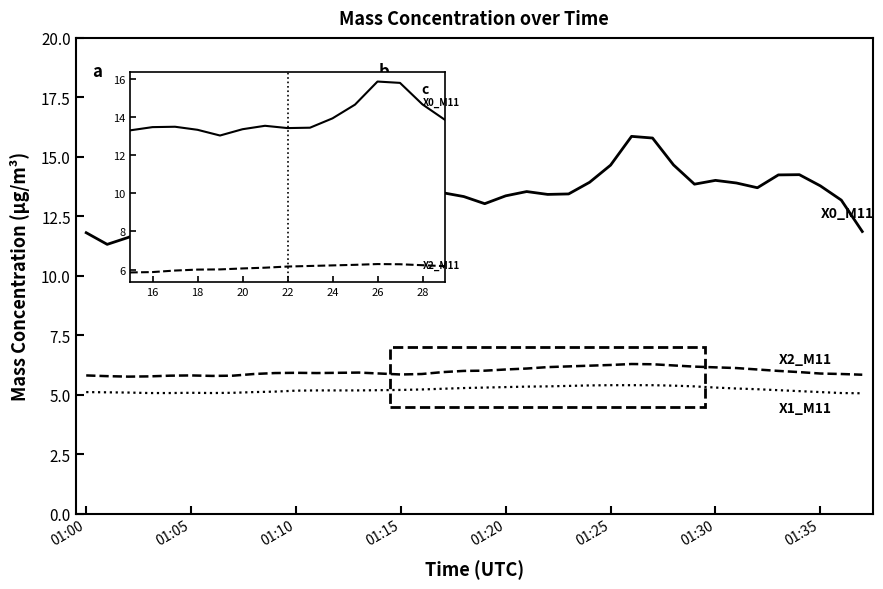

Reading left to right, extract all data points from this chart.

X0_M11 (Mass conc. μg/m³): 11.8	11.3	11.6	12.0	12.2	11.7	12.8	13.8	14.2	14.4	14.5	14.6	14.2	13.8	13.4	13.3	13.5	13.5	13.3	13.0	13.4	13.5	13.4	13.4	13.9	14.7	15.9	15.8	14.7	13.8	14.0	13.9	13.7	14.2	14.2	13.8	13.2	11.9
X2_M11 (Mass conc. μg/m³): 5.8	5.8	5.8	5.8	5.8	5.8	5.8	5.8	5.9	5.9	5.9	5.9	5.9	5.9	5.9	5.8	5.9	6.0	6.0	6.0	6.1	6.1	6.2	6.2	6.2	6.2	6.3	6.3	6.2	6.2	6.2	6.1	6.1	6.0	6.0	5.9	5.9	5.8
X1_M11 (Mass conc. μg/m³): 5.1	5.1	5.1	5.1	5.1	5.1	5.1	5.1	5.1	5.1	5.2	5.2	5.2	5.2	5.2	5.2	5.2	5.2	5.3	5.3	5.3	5.3	5.3	5.4	5.4	5.4	5.4	5.4	5.4	5.3	5.3	5.3	5.2	5.2	5.2	5.1	5.1	5.1